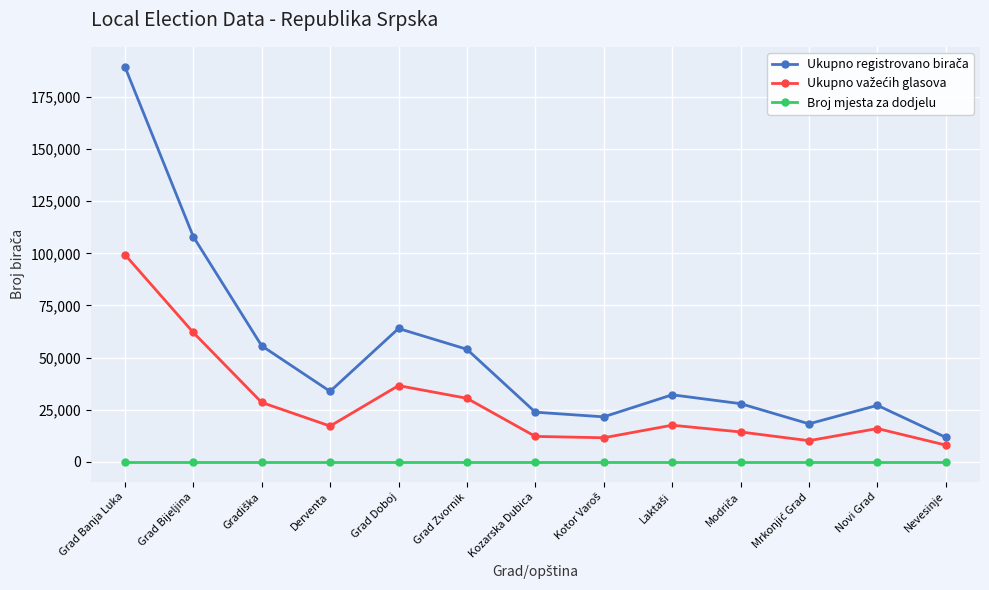

What is the greatest value displayed?

189473